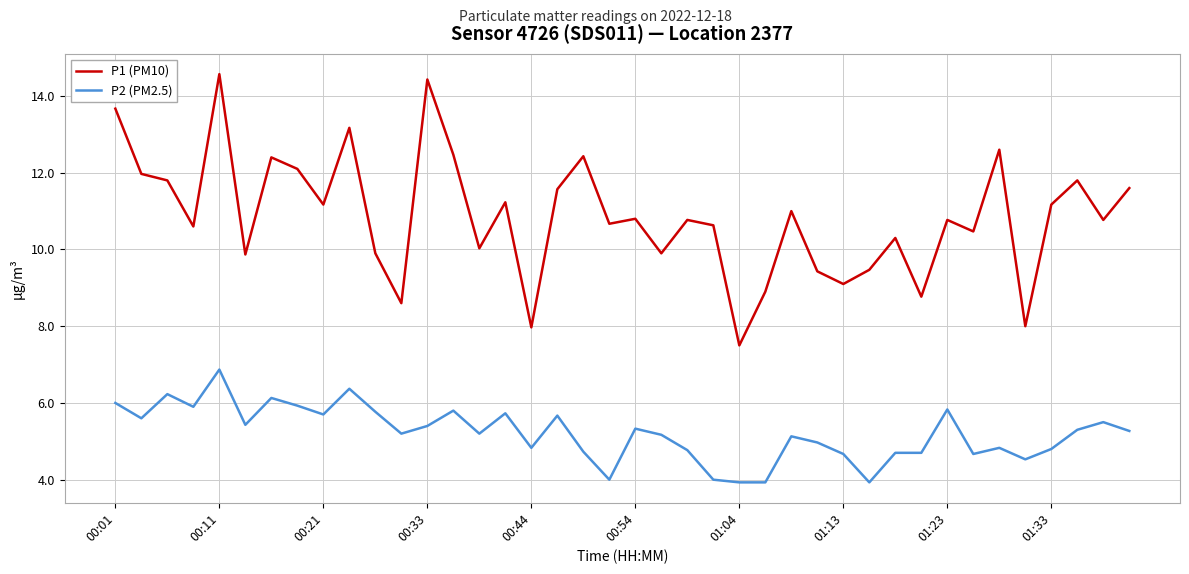

What is the smallest value displayed?

3.9